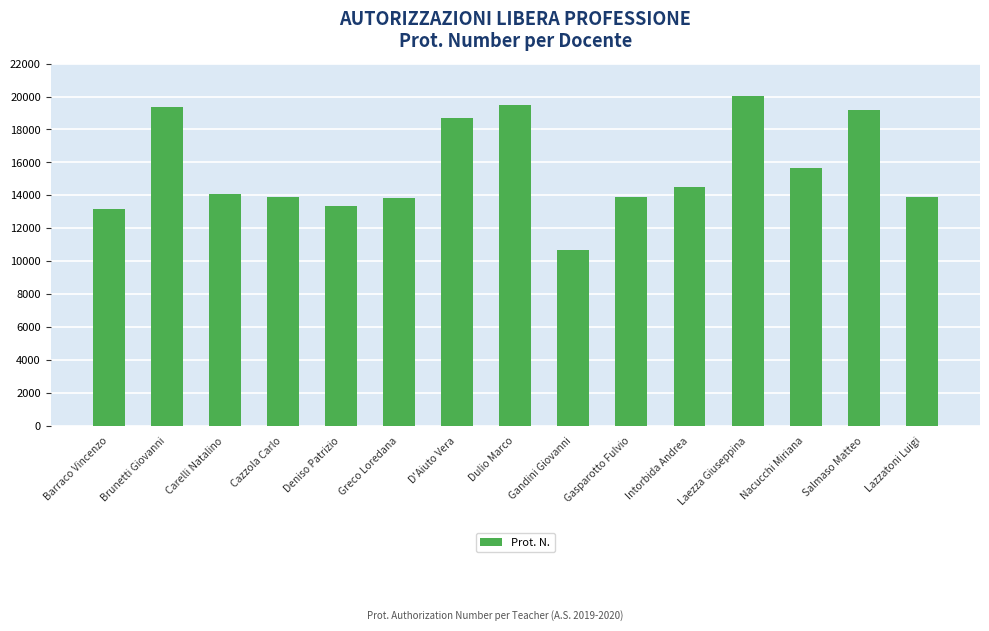

What is the change in value from Cazzola Carlo to Greco Loredana?

-61